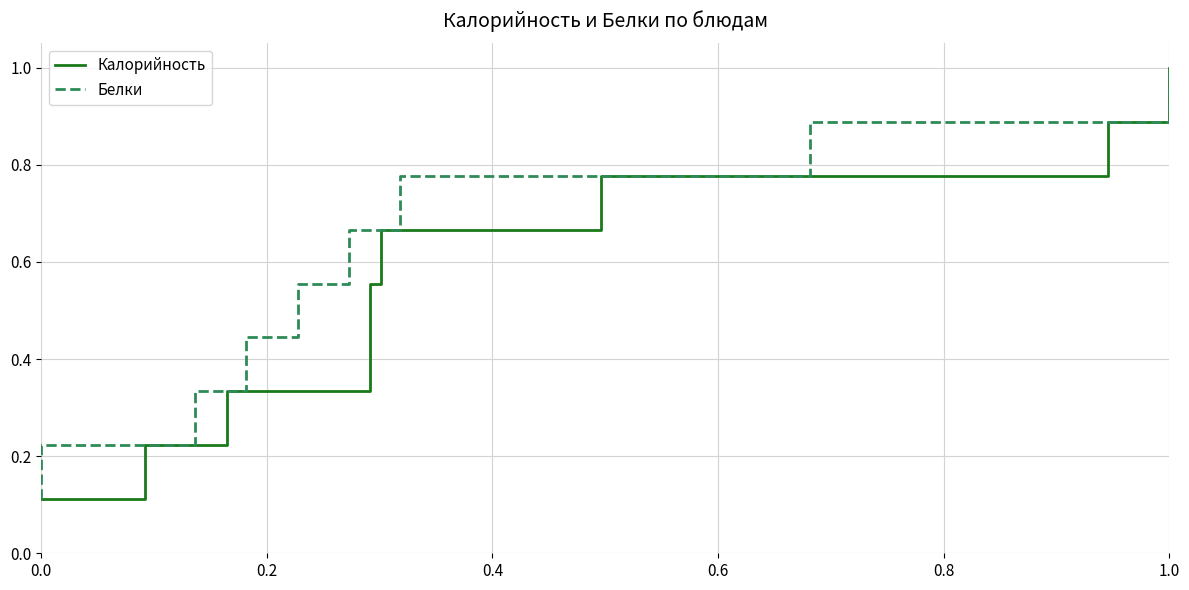

Is this an area chart (filled region under the line)?

No